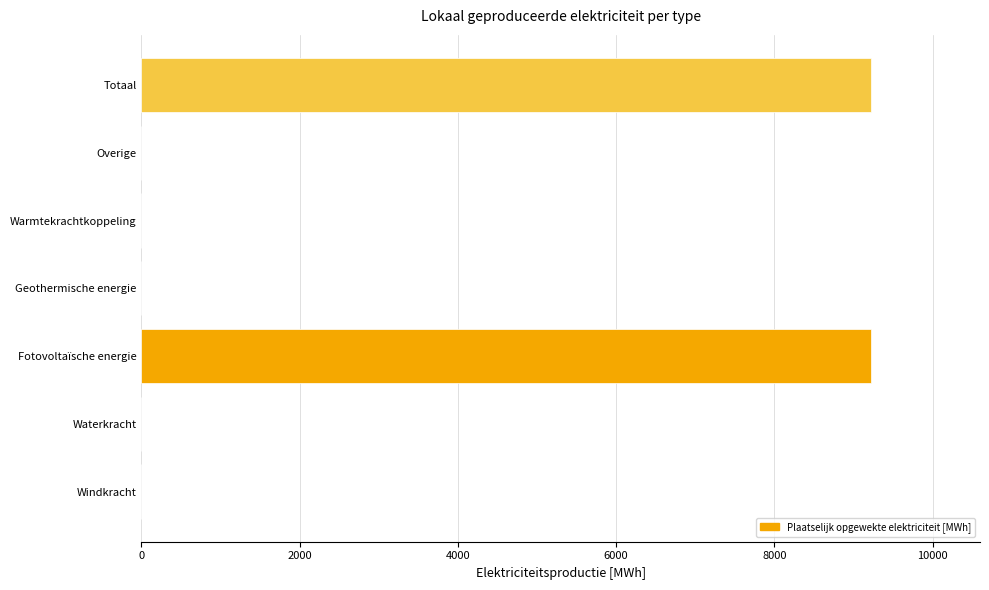

How many categories are shown in the chart?

7